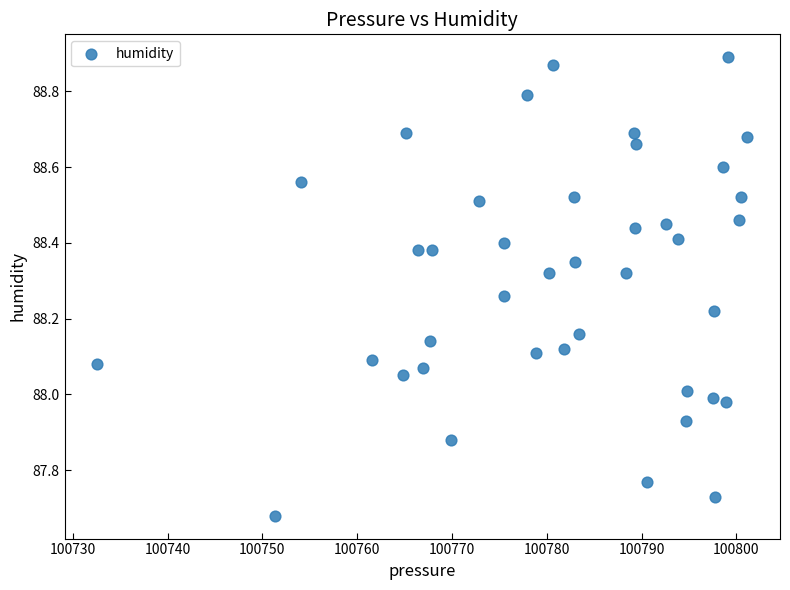

What is the range of Y values (max minus min)?

1.2